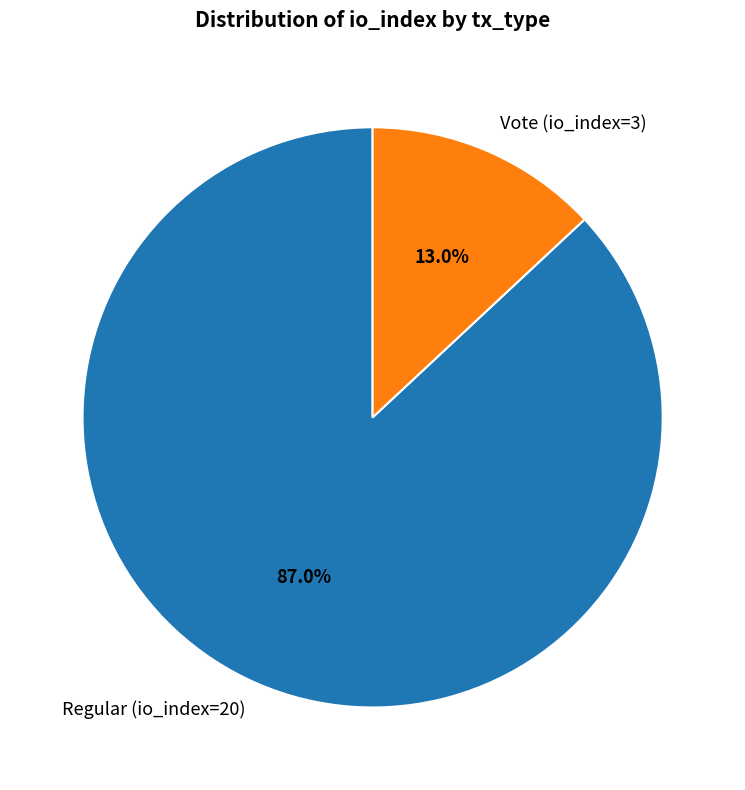

Which category has the biggest portion of the pie?

Regular (io_index=20)